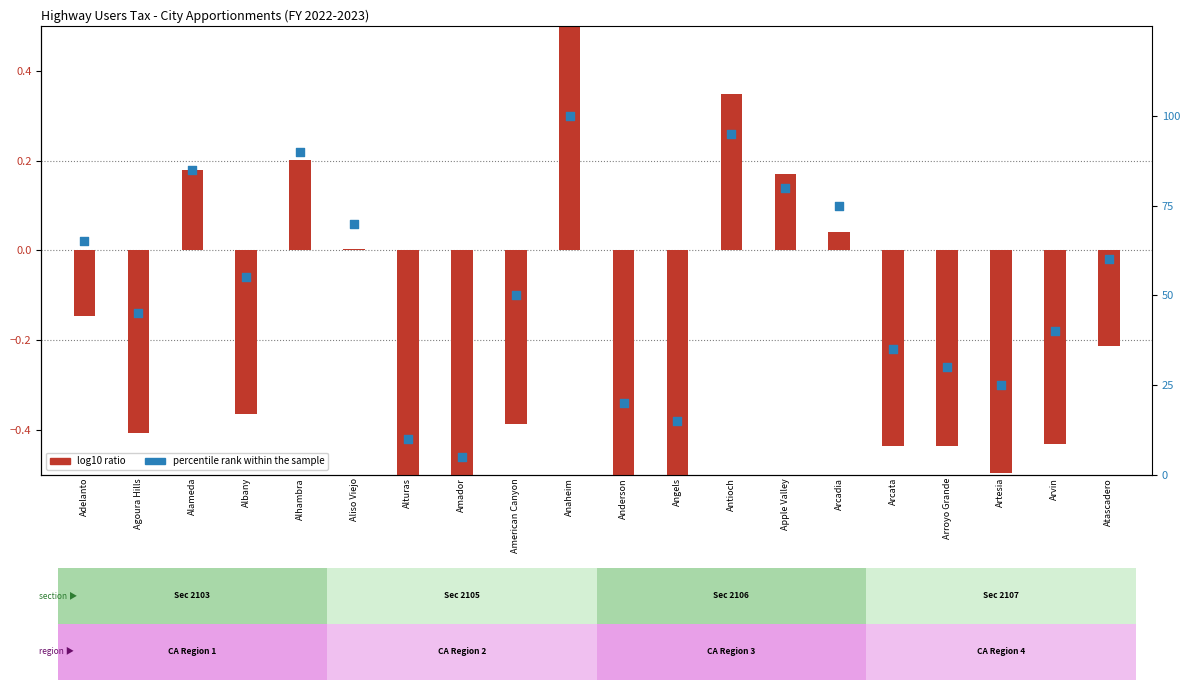

At which category is the sum across all series the highest?

Anaheim